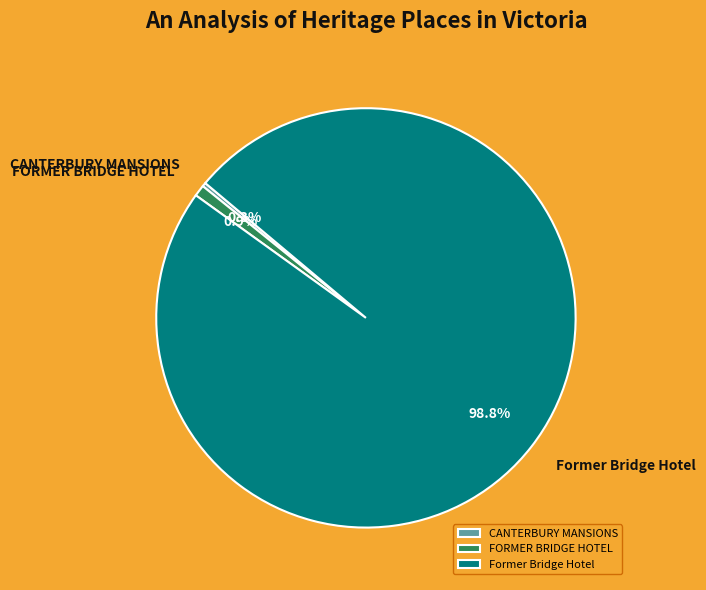

What percentage is NOT represented by CANTERBURY MANSIONS?

99.7%